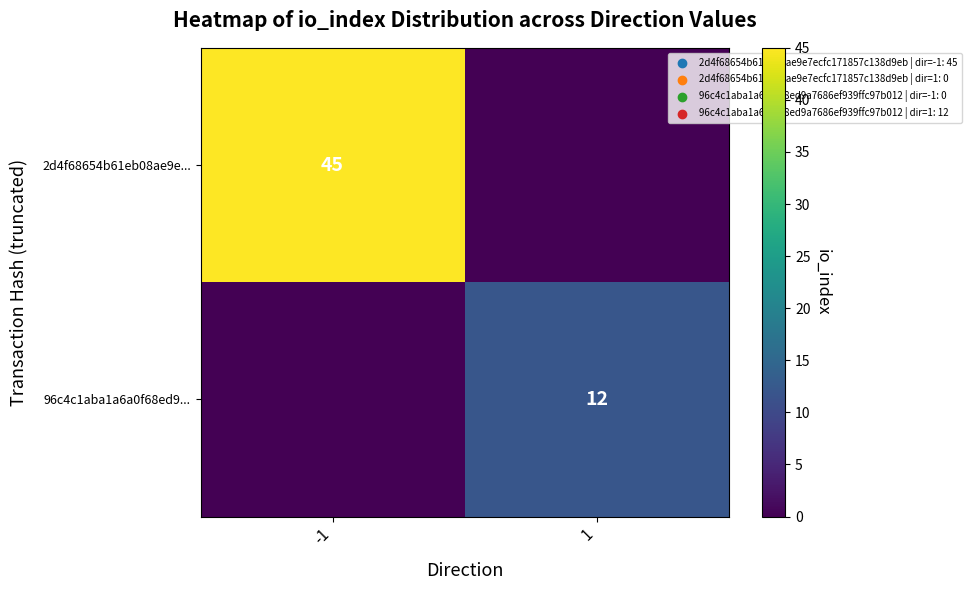

The 2d4f68654b61eb08ae9e... series shows 71 at -1. True or false?

False